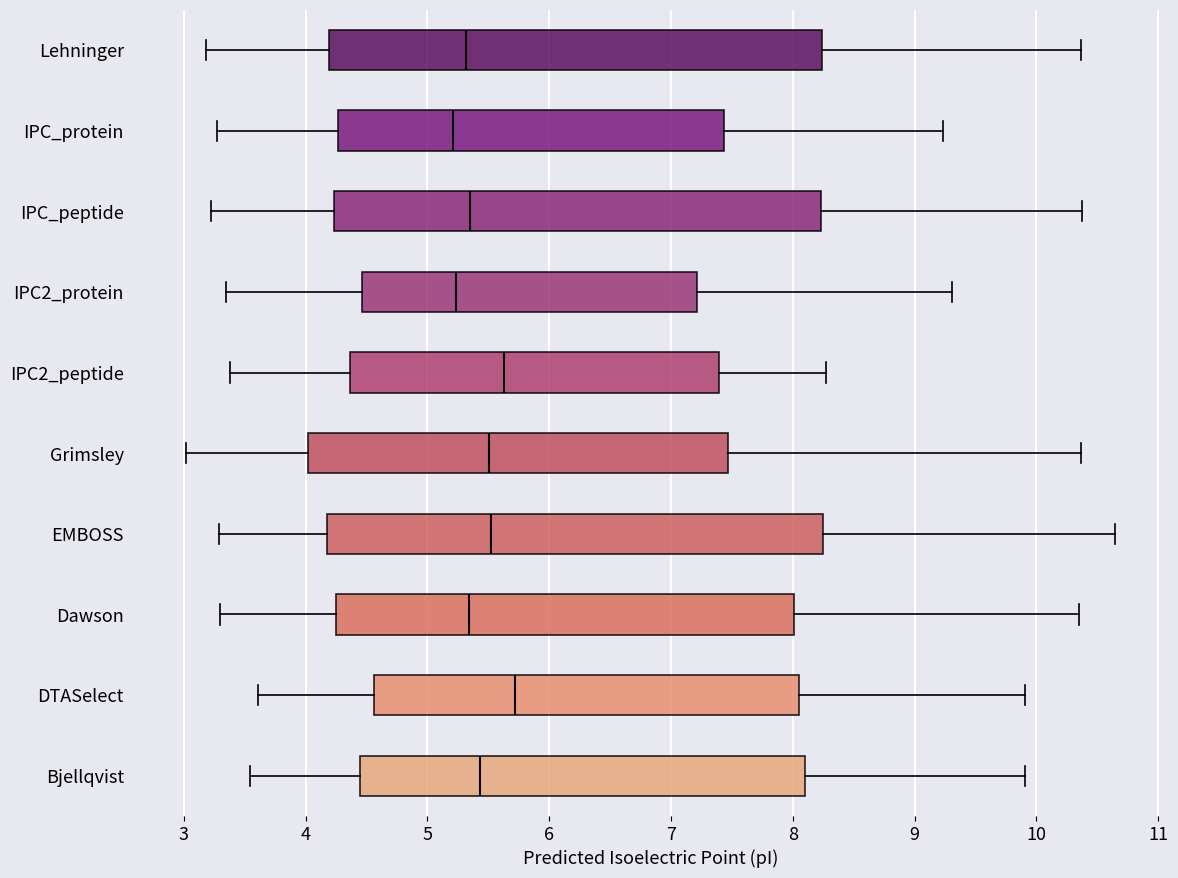

Where does the left whisker of the box for IPC_peptide end on the x-axis? The values are not printed on the chart, so give them approximately, as read against the axis.

3.2